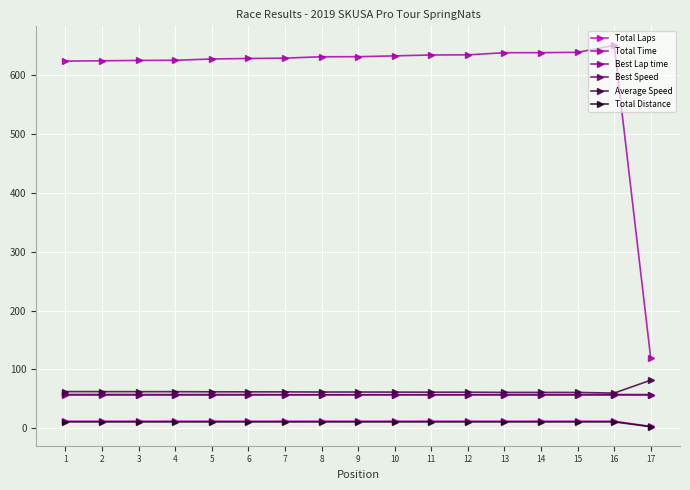

How many lines are shown in the chart?

6